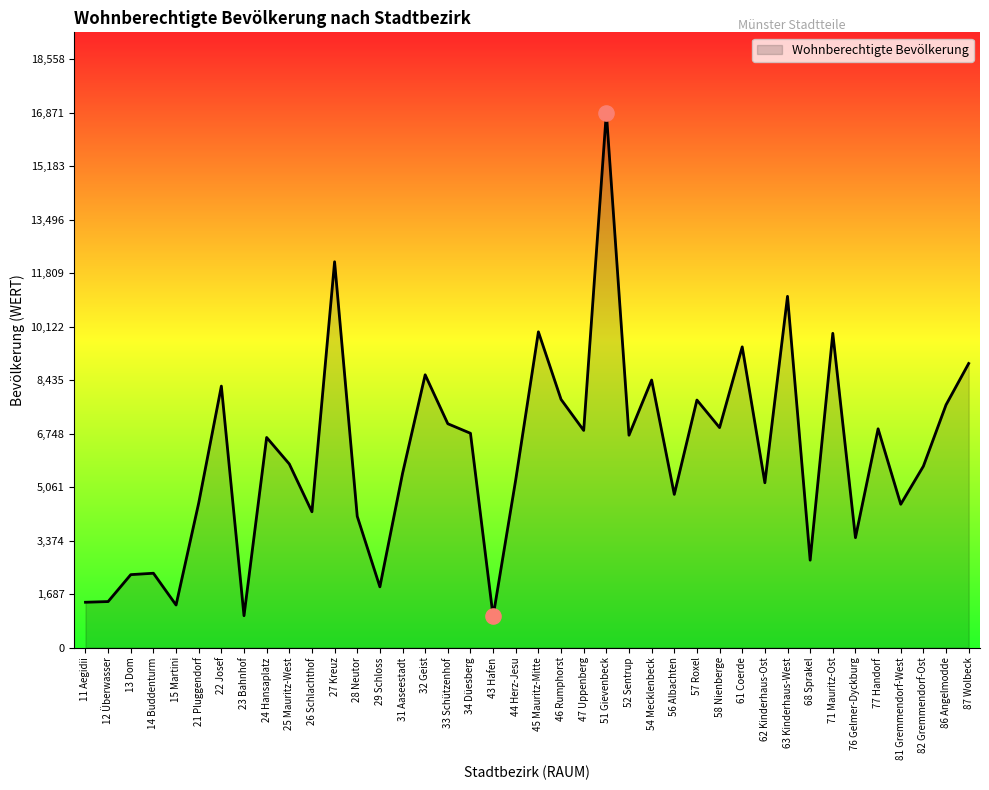

What is the ratio of the value at 43 Hafen to the value at 58 Nienberge?

0.1